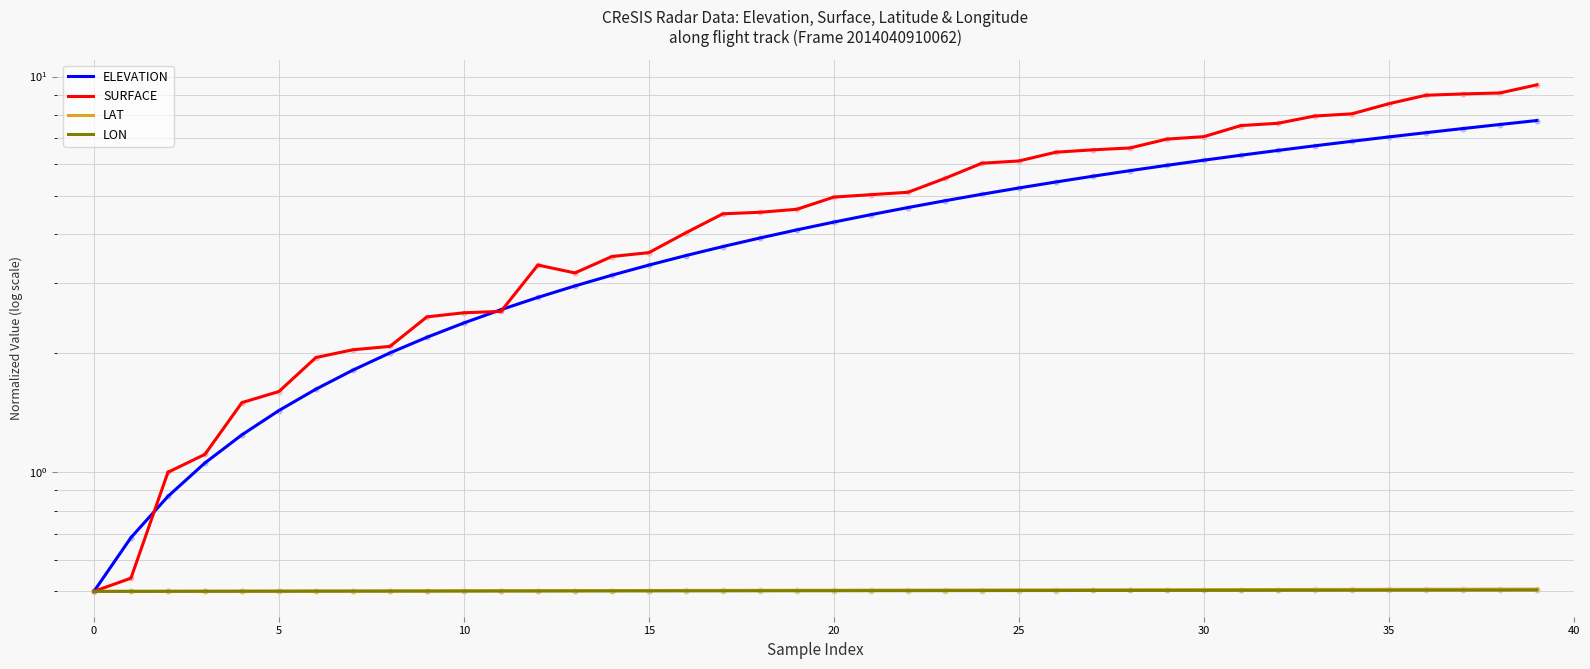

At which category is the sum across all series the highest?

39